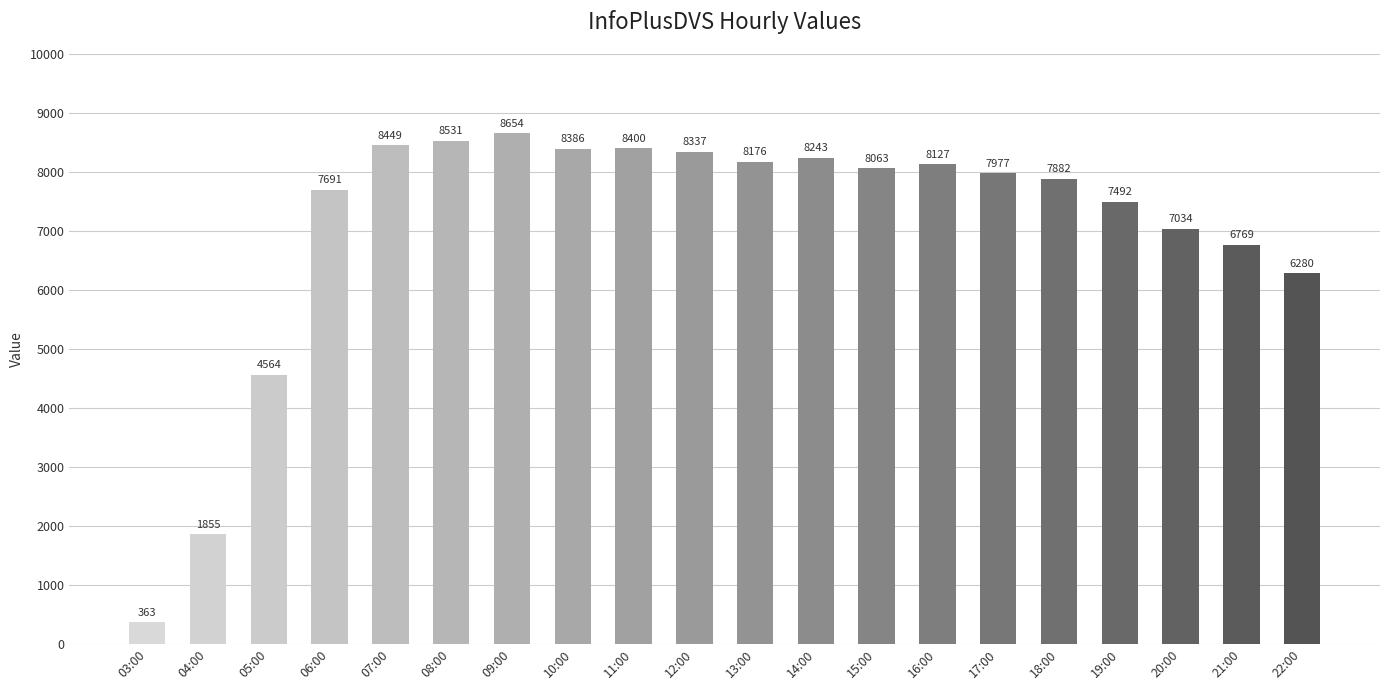

What value does the data have at 11:00, to the nearest 50?

8400